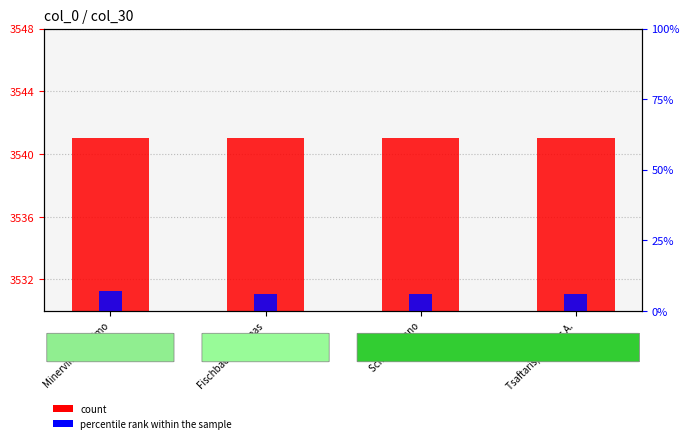

What is the total value across all series at Fischbach, Andreas?

3547